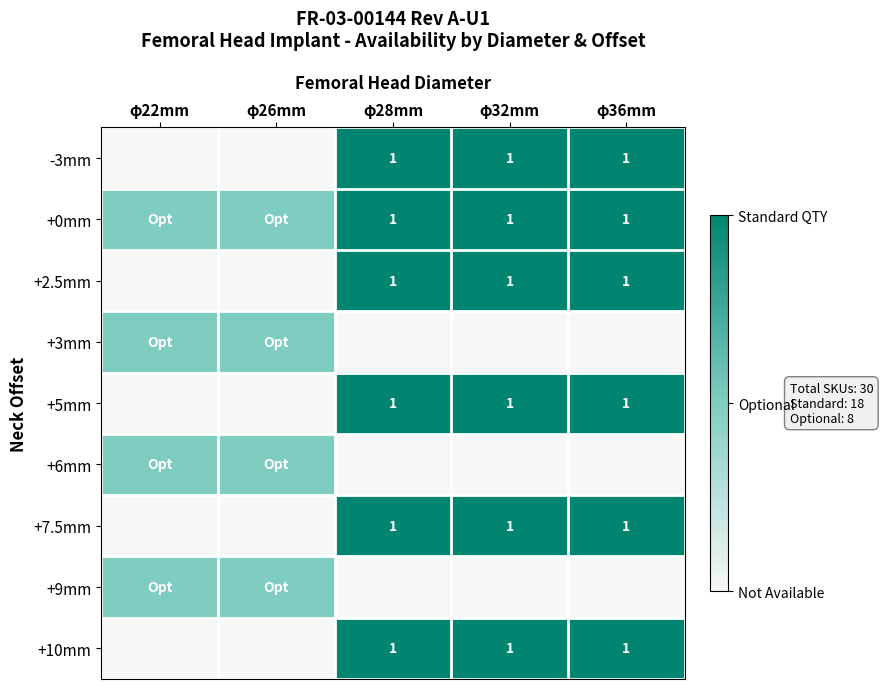

The value of +2.5mm at φ36mm is 1.0. True or false?

True